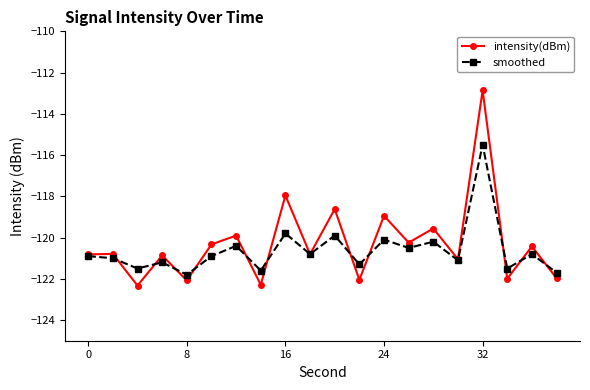

In intensity(dBm), how many points are lower than both neighbors (excluding endpoints)?

8